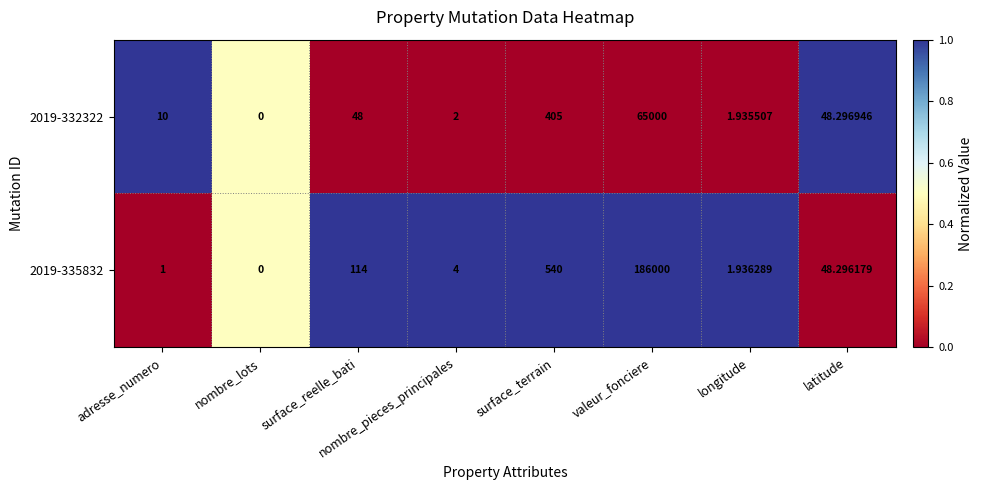

Where is 2019-332322 nearest to the value 32500?

surface_terrain